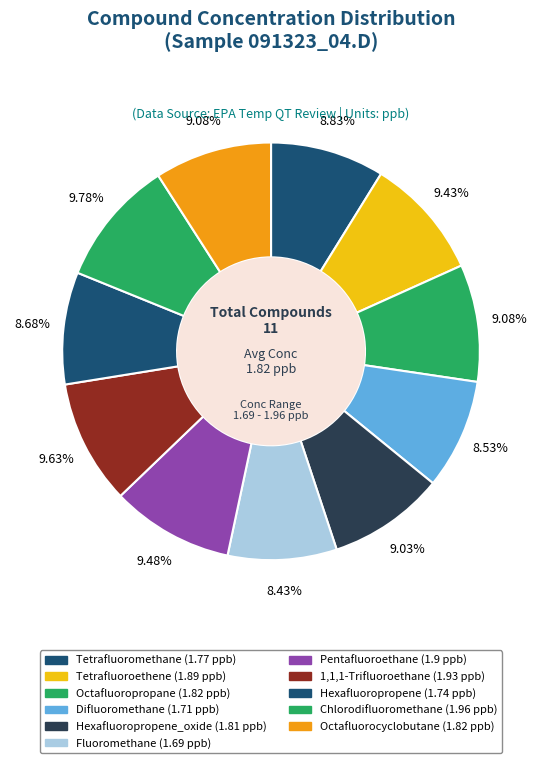

How many slices are in this pie chart?

11